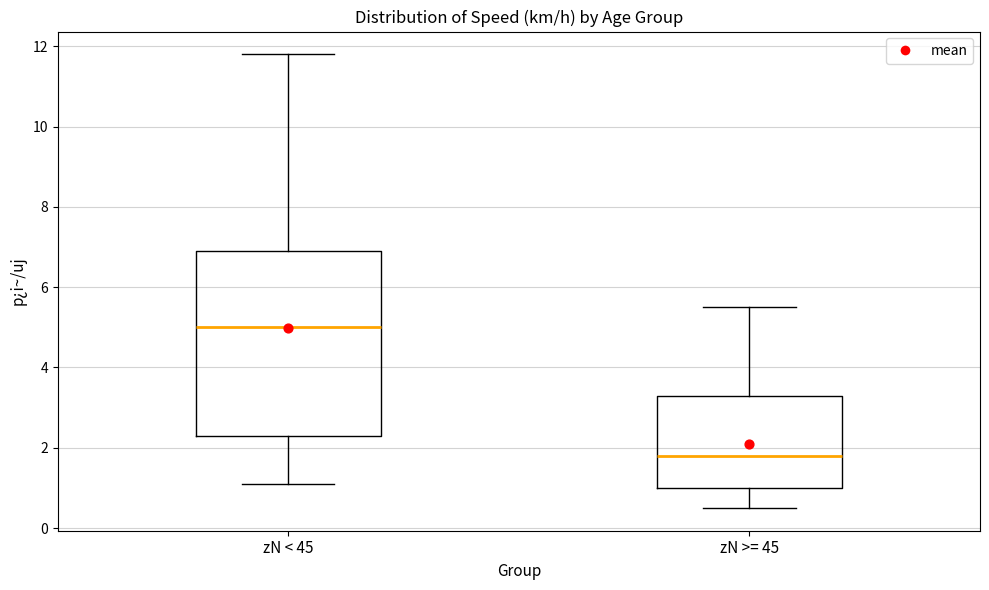

Reading left to right, transcribe this box plot: for each box, give where its median line is, the range the box spans, and where its two whiskers end, as read against the y-axis. The values are not printed on the chart, so give them approximately, as read against the axis.

zN < 45: median 5.0, box 2.4 to 7.0, whiskers 1.2 to 11.8
zN >= 45: median 1.8, box 1.0 to 3.4, whiskers 0.6 to 5.6